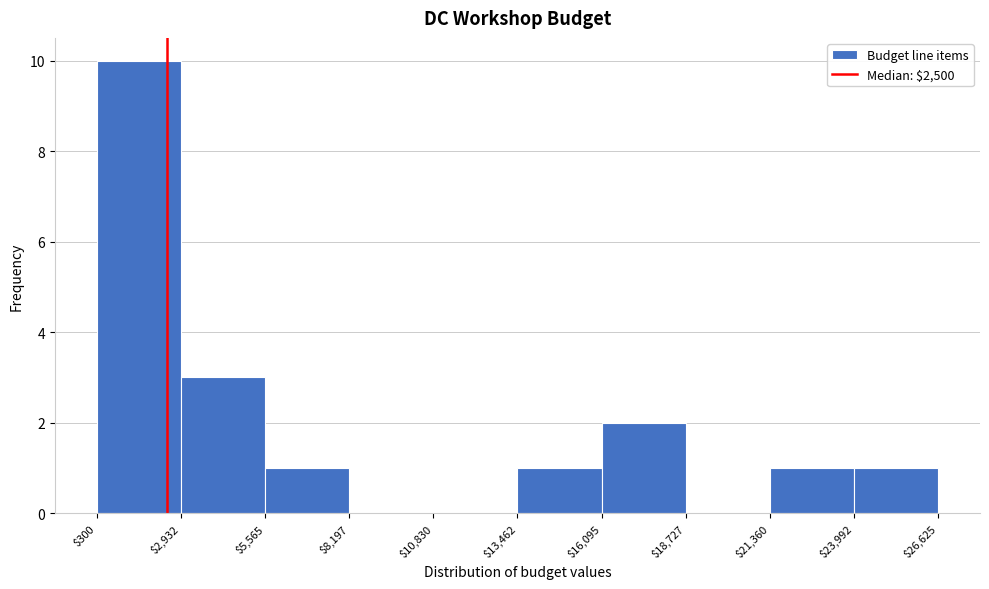

Reading left to right, list every bar in this chart as the range it spans on the x-axis followed by its height. The values are not printed on the chart, so give them approximately, as read against the axis.

$300 to $2,932: 10
$2,932 to $5,565: 3
$5,565 to $8,197: 1
$8,197 to $10,830: 0
$10,830 to $13,462: 0
$13,462 to $16,095: 1
$16,095 to $18,727: 2
$18,727 to $21,360: 0
$21,360 to $23,992: 1
$23,992 to $26,625: 1